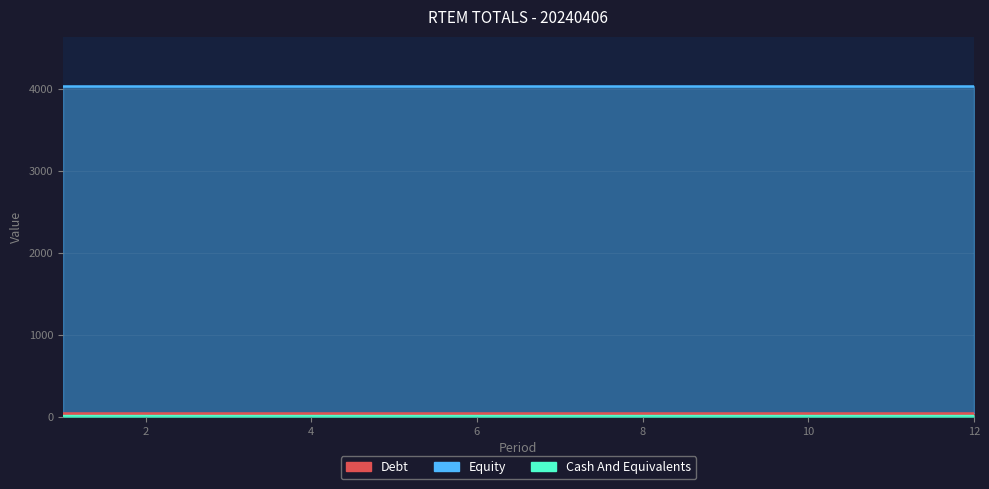

At which category is the sum across all series the highest?

1